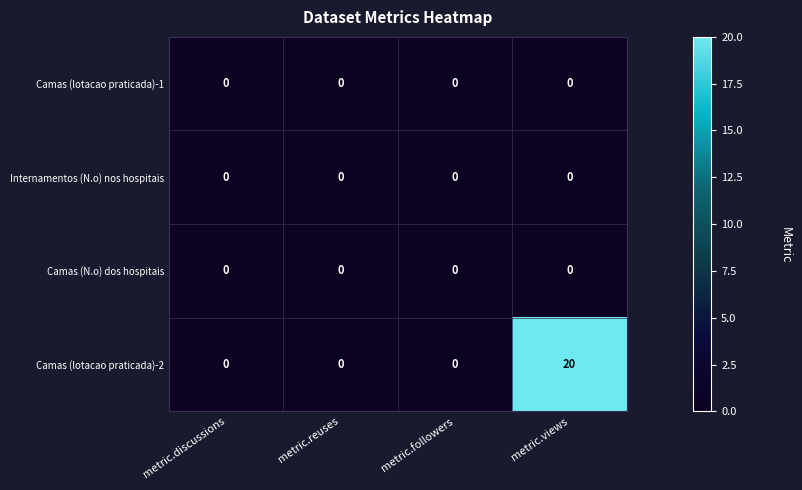

At how many categories does at least one series exceed 16?

1